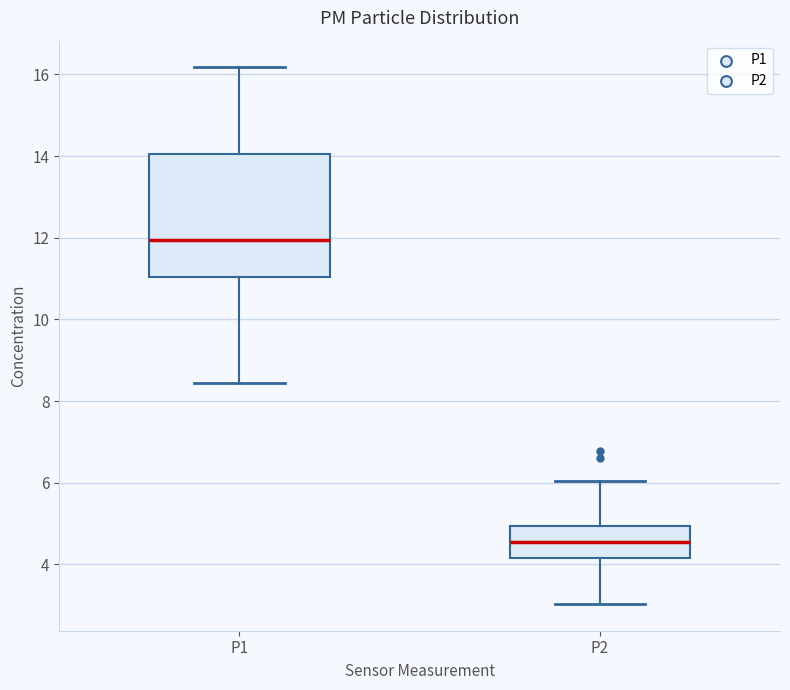

Which box is the tallest, from its lower edge to its upper edge?

P1